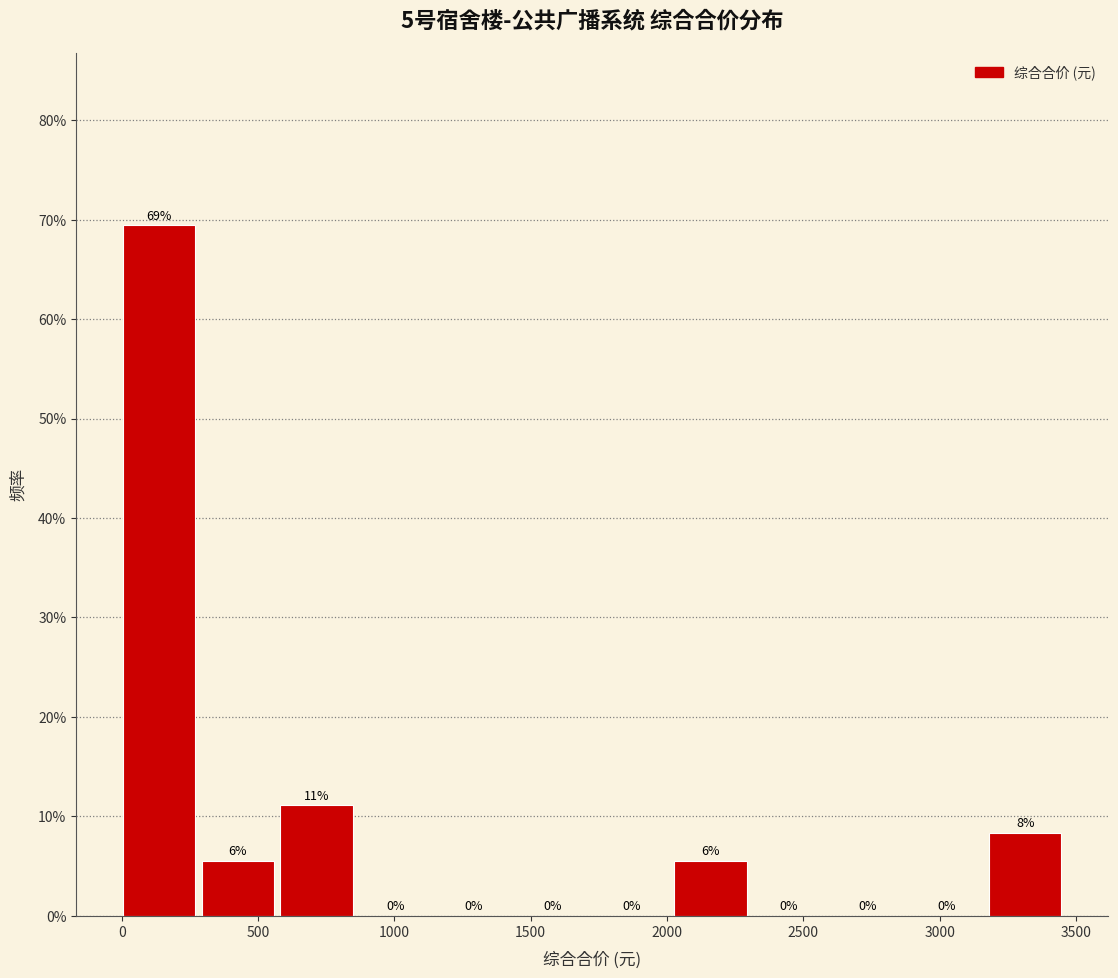

Over which range of the x-axis is the bar tallest?

0 to 300